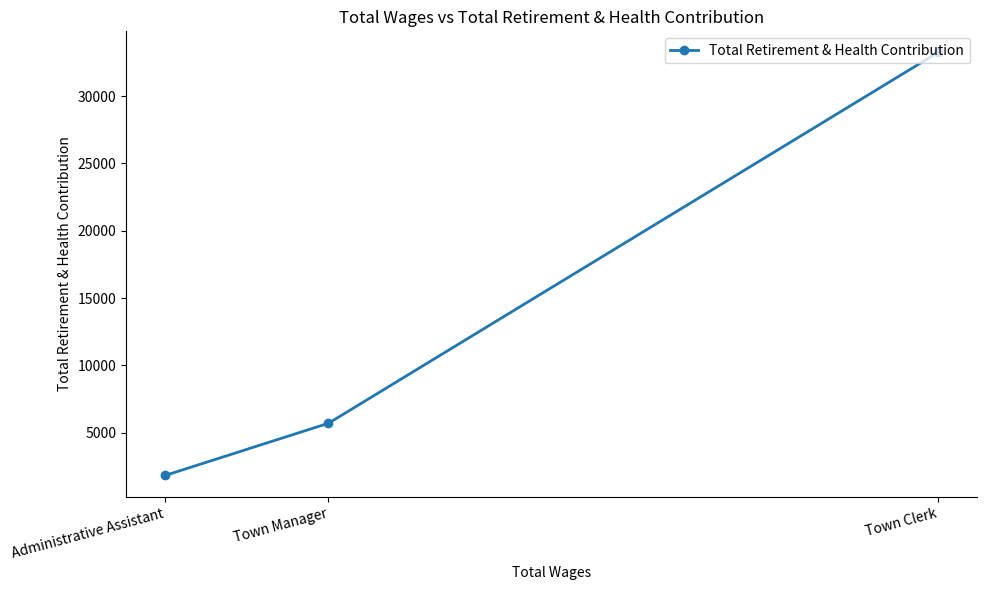

What is the value of the 3rd point from the left?

33248